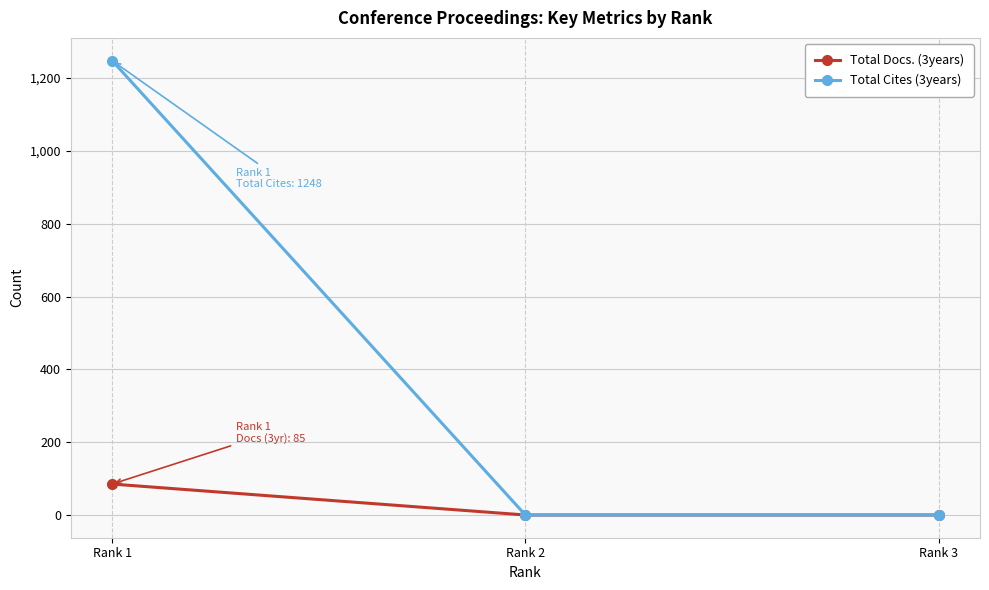

What is the total value across all series at Rank 1?

1333